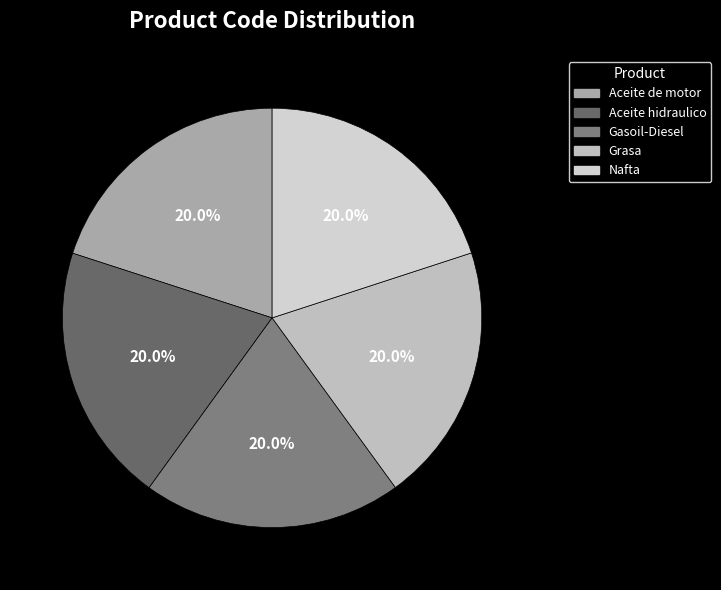

Does Aceite hidraulico account for over 50% of the chart?

No